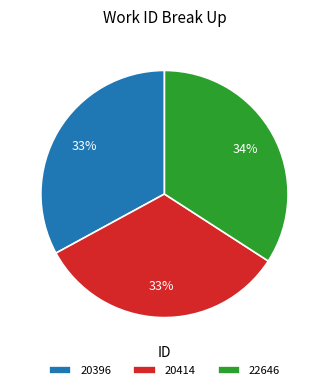

The 20396 slice represents 44% of the pie. True or false?

False